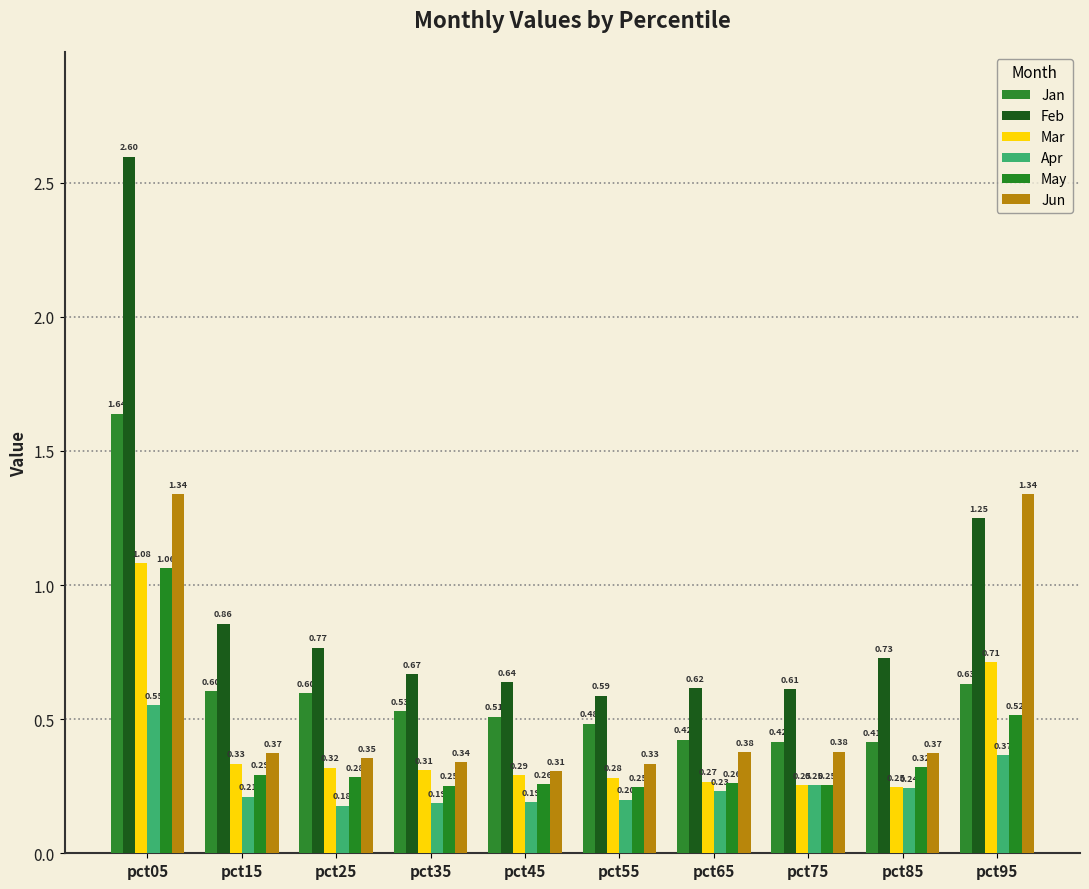

Does the chart contain any negative values?

No